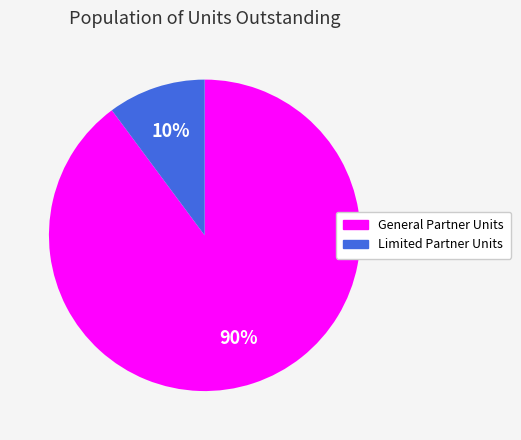

Is there a majority slice in this chart?

Yes